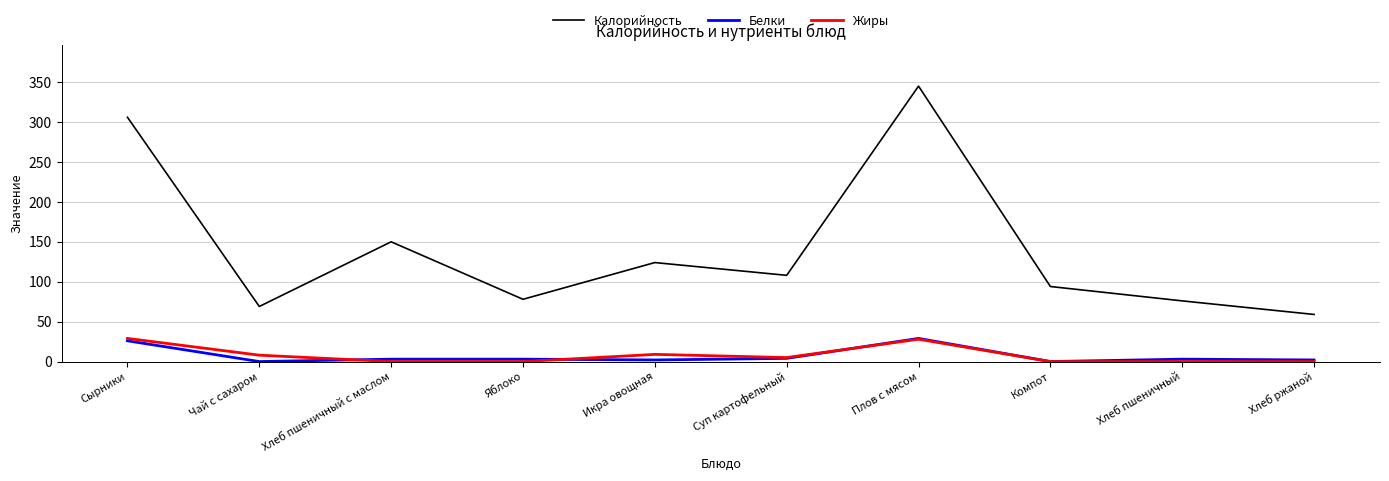

What is the greatest value displayed?

345